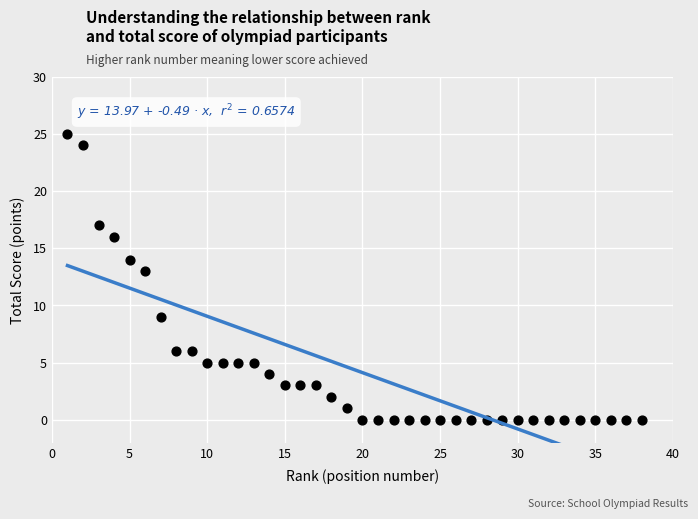

What is the range of Y values (max minus min)?

25